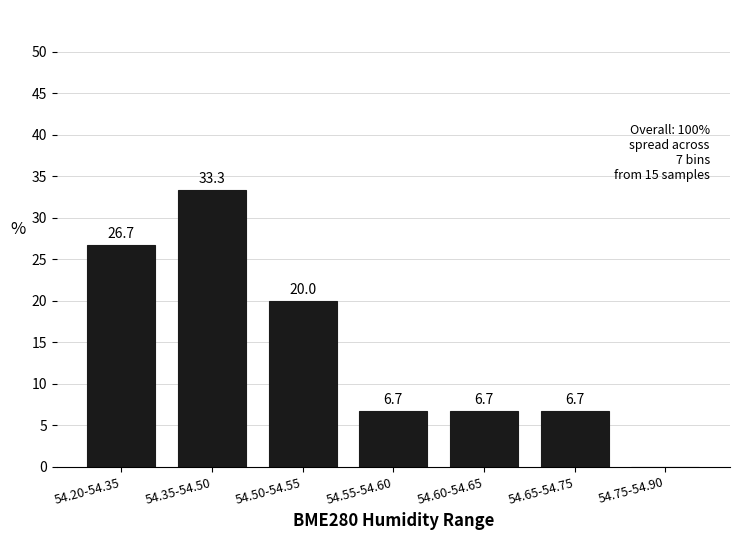

How many data points does each series have?

7